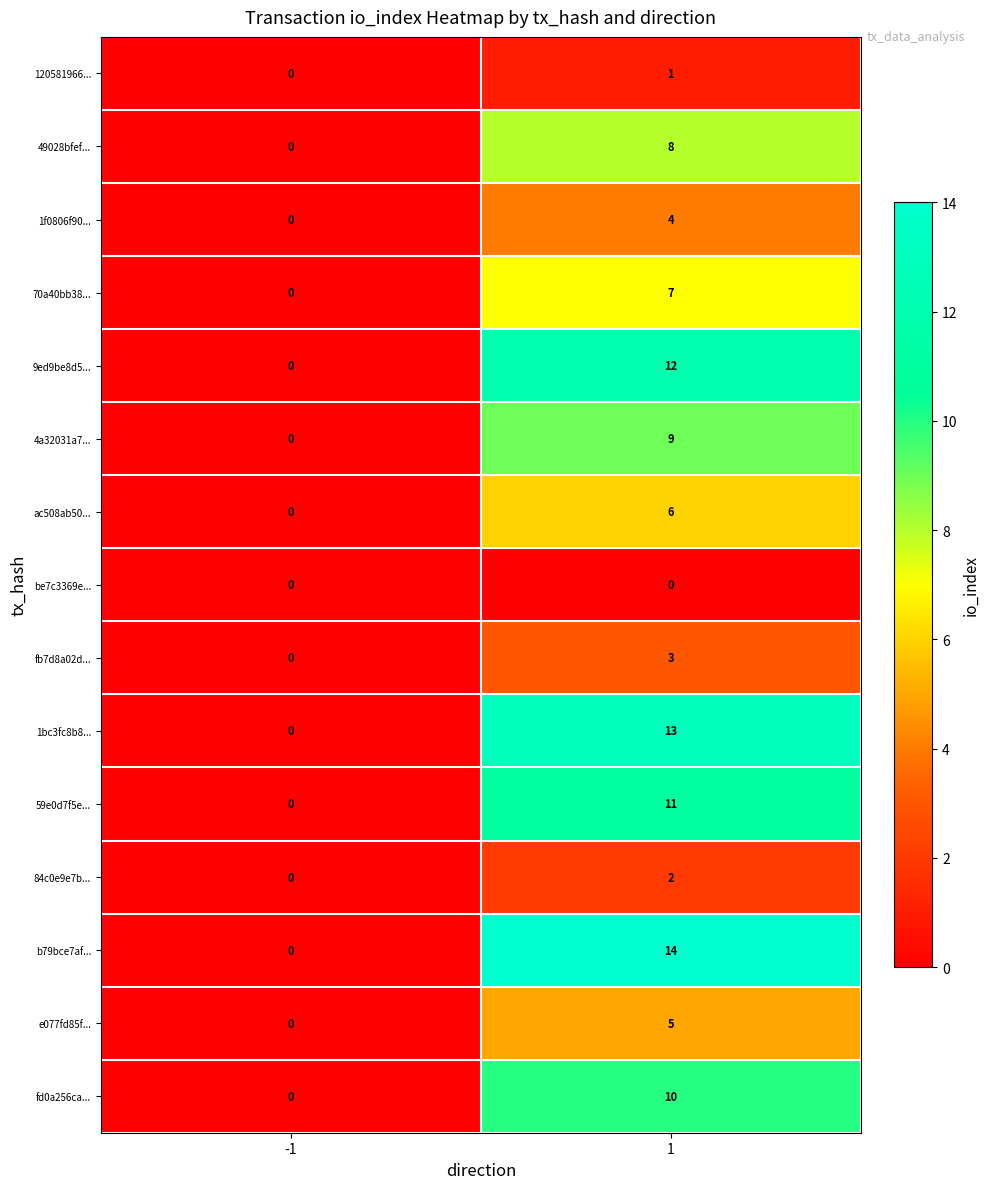

How many distinct data groups are displayed?

15